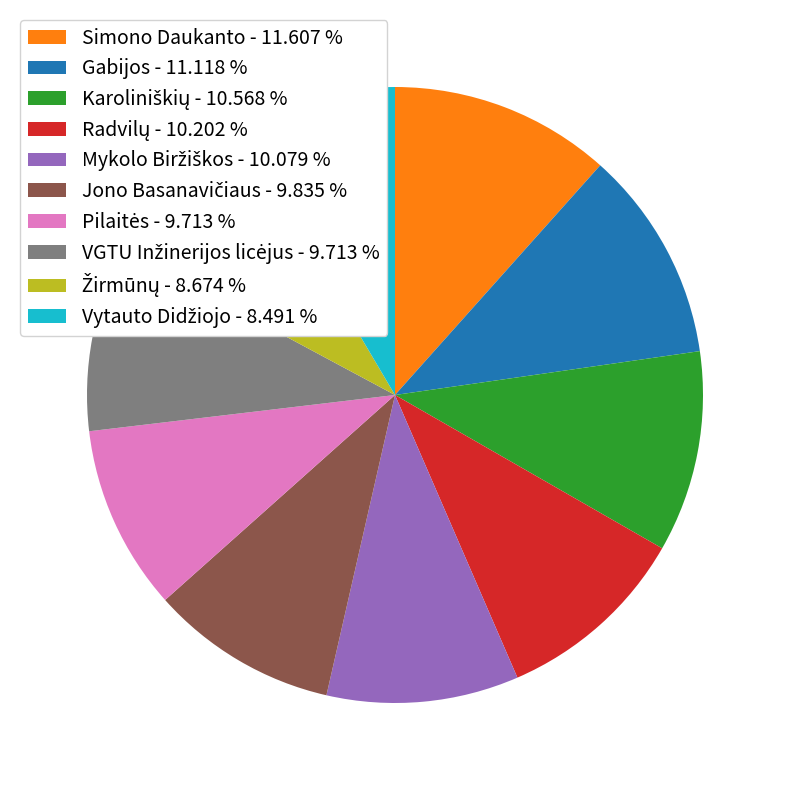

Count the number of slices in the pie.

10